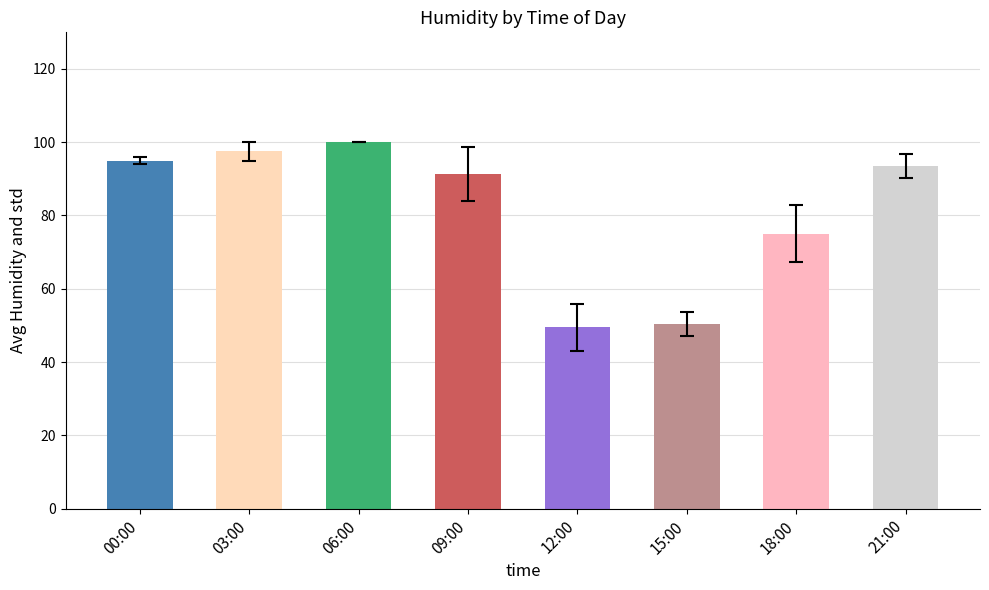

What is the change in value from 09:00 to 18:00?

-16.3